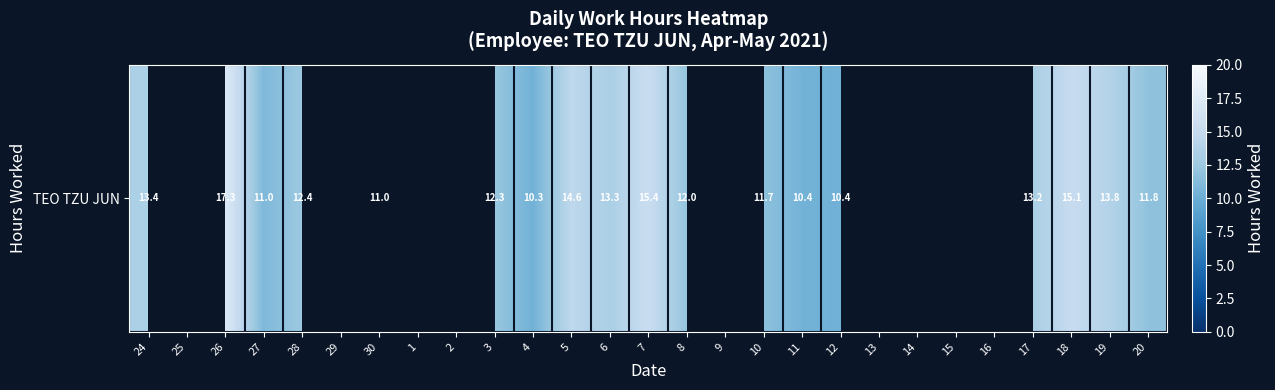

At which category does the chart reach its minimum across all series?

4